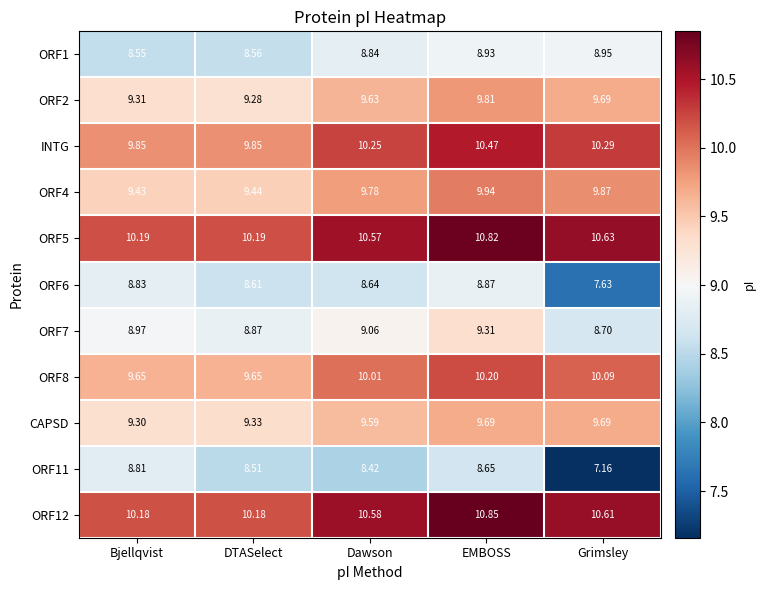

At which category is the sum across all series the highest?

EMBOSS